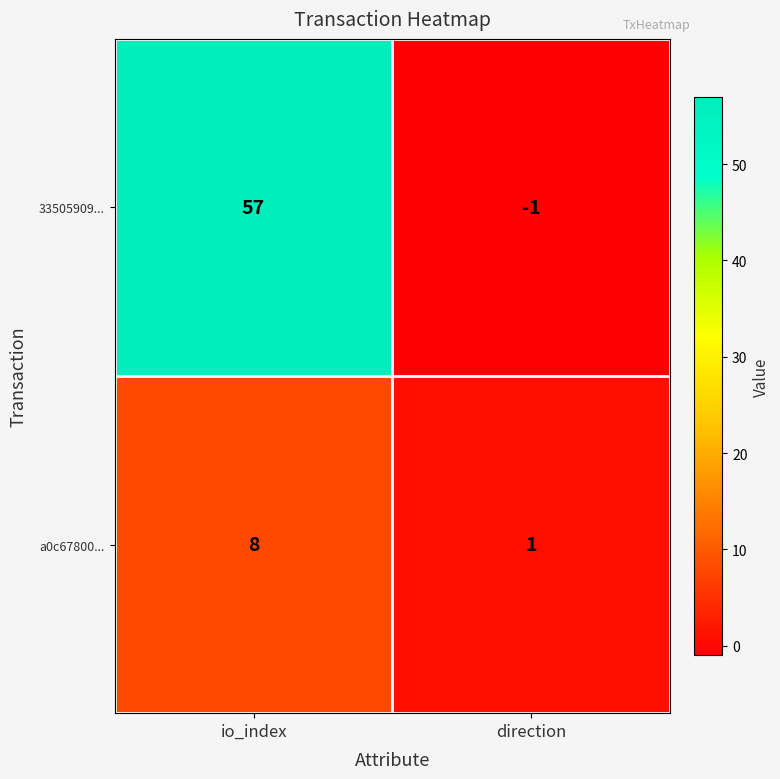

Rank the series by their average value, from lowest to highest.

a0c67800..., 33505909...